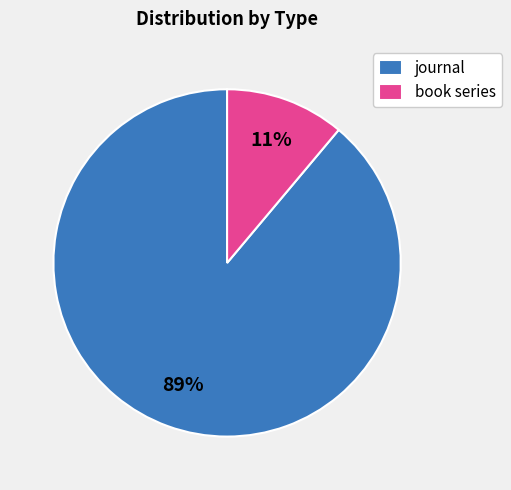

Rank the categories by value from highest to lowest.

journal, book series